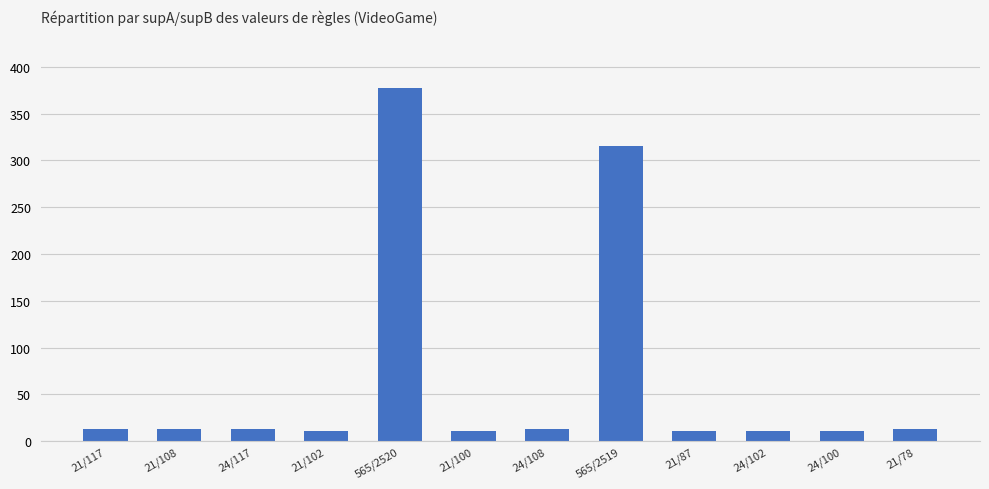

The value at 24/102 is 11. True or false?

True